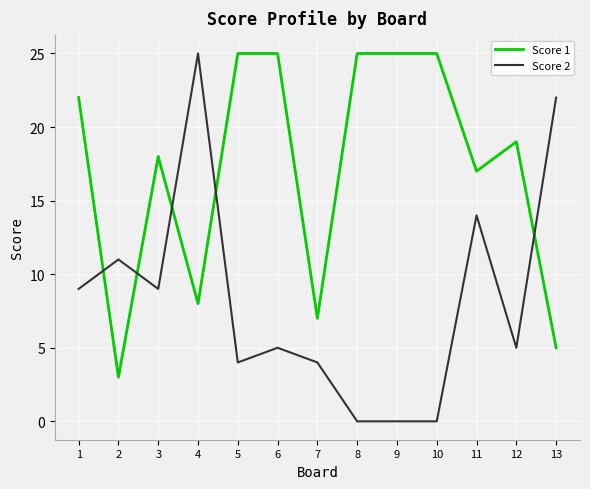

What value does the Score 2 series have at 12?

5